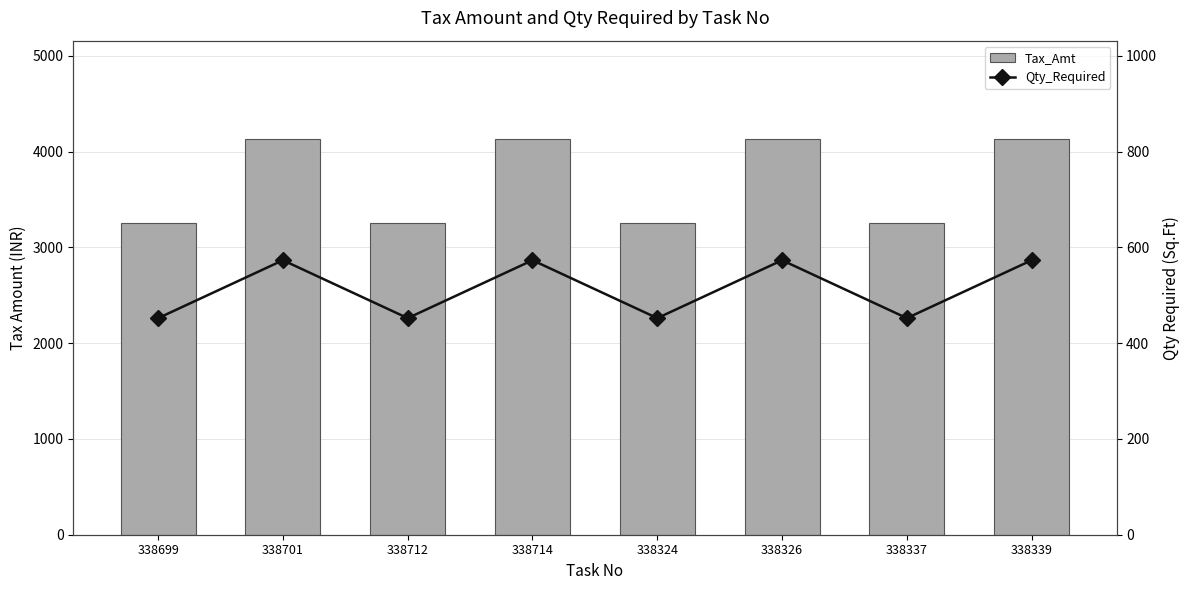

What is the greatest value displayed?

4126.8